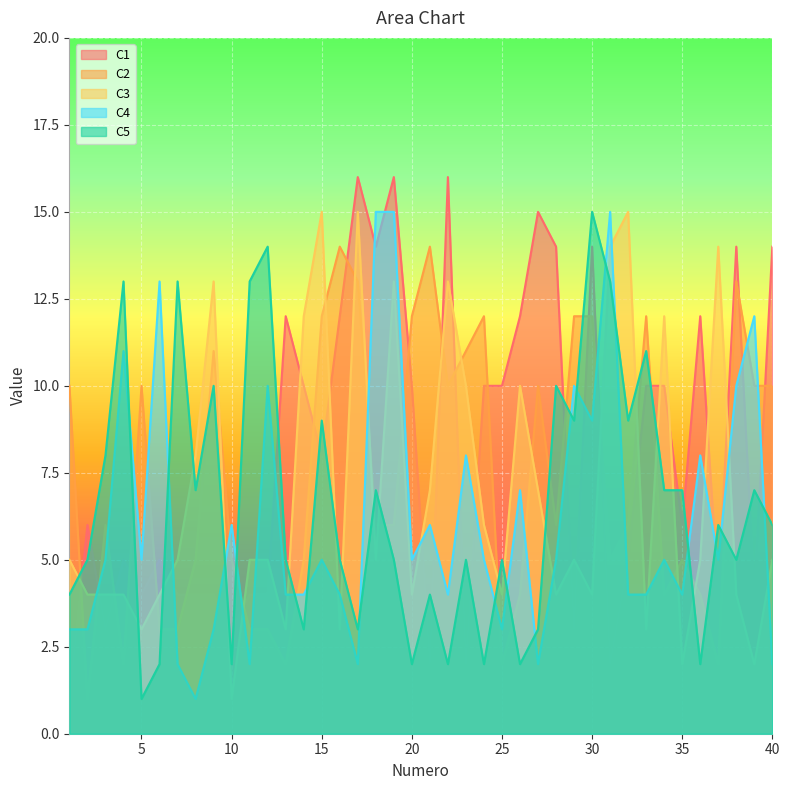

What are all the series names shown in the legend?

C1, C2, C3, C4, C5